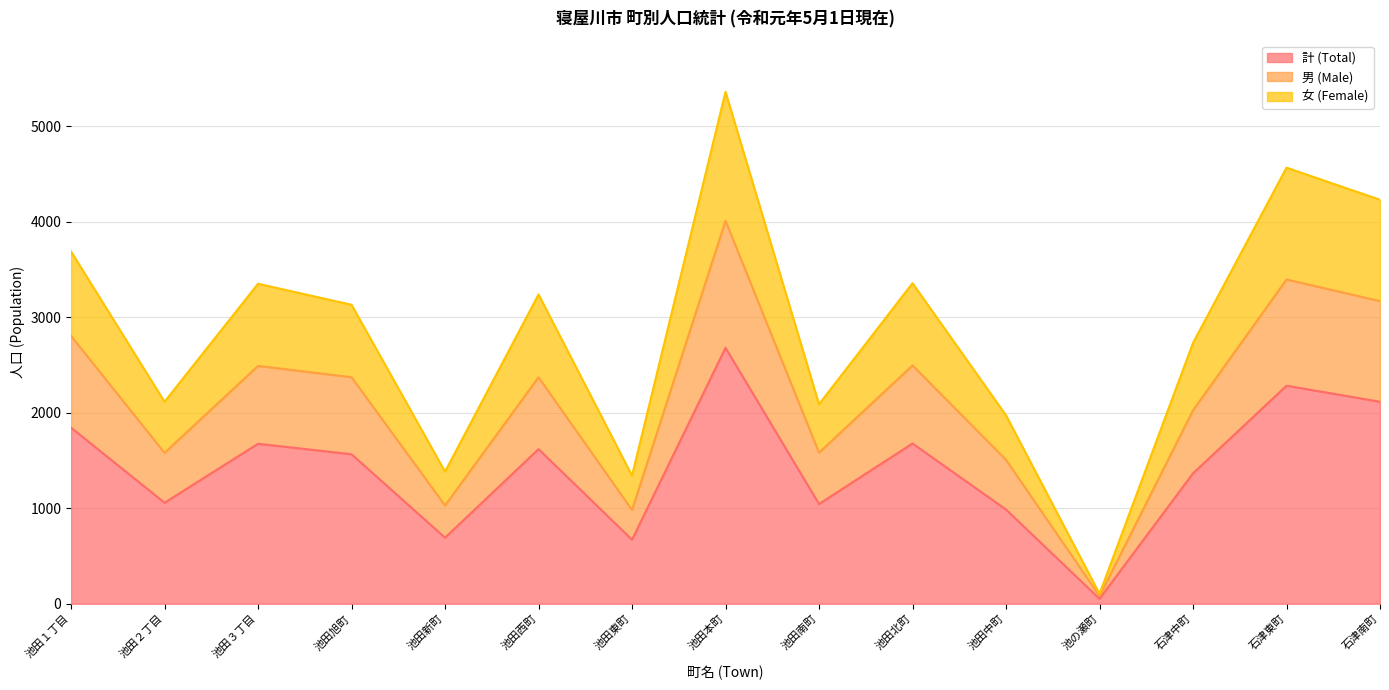

How many lines are shown in the chart?

3